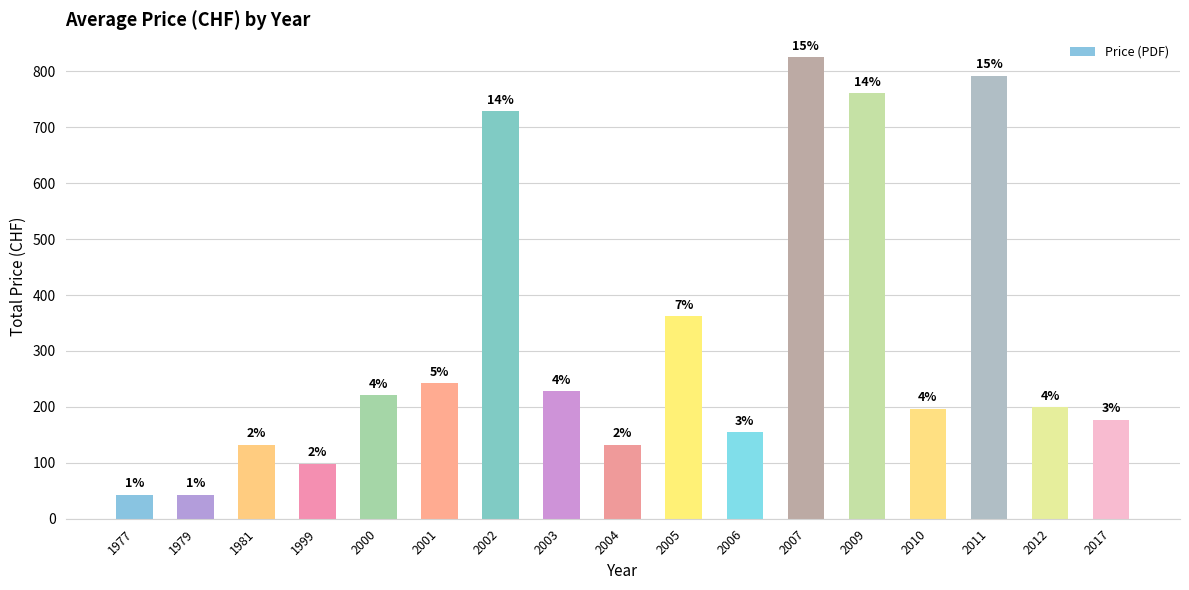

How many bars are there in total?

17